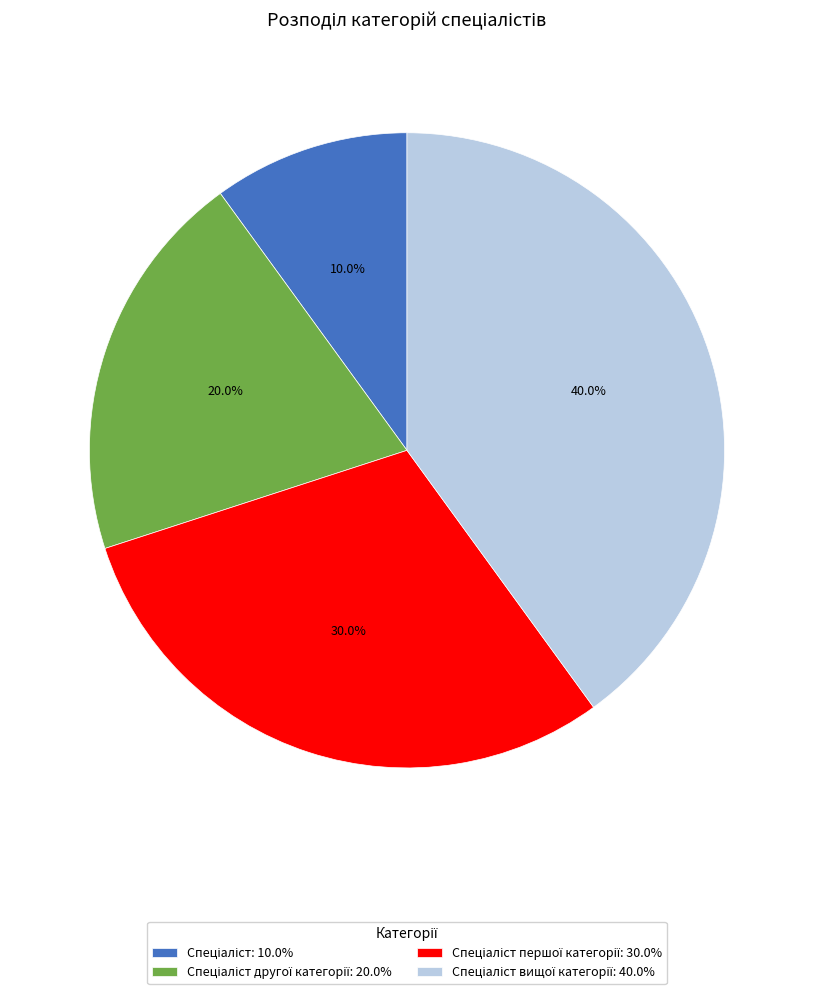

Is there a majority slice in this chart?

No